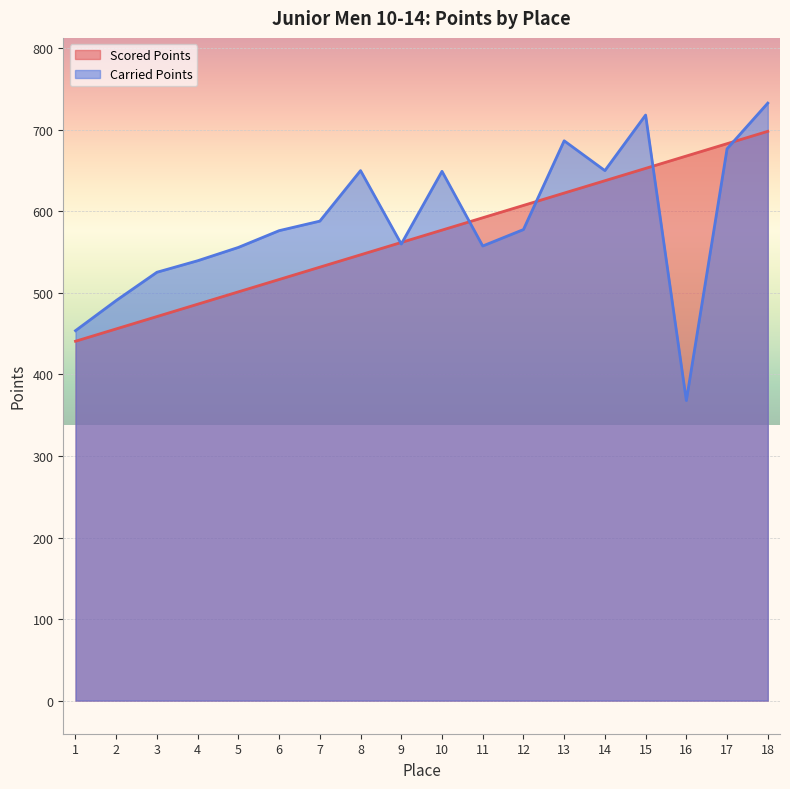

Rank the series by their average value, from lowest to highest.

Scored Points, Carried Points